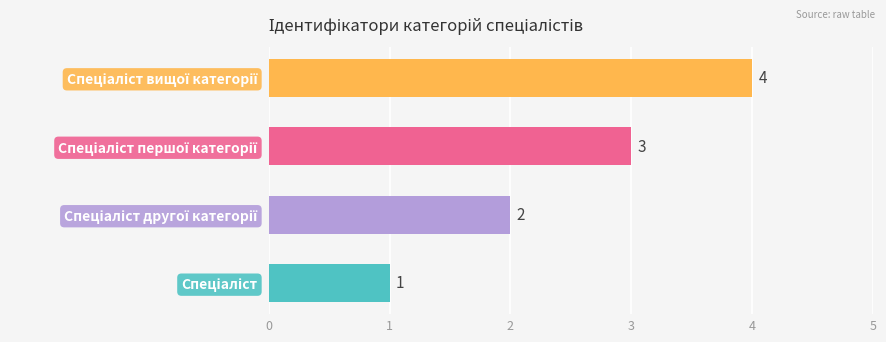

What is the greatest value displayed?

4